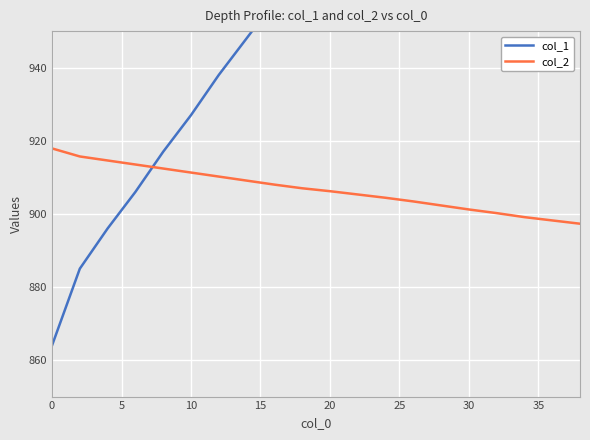

What is the maximum value for col_2?

917.9